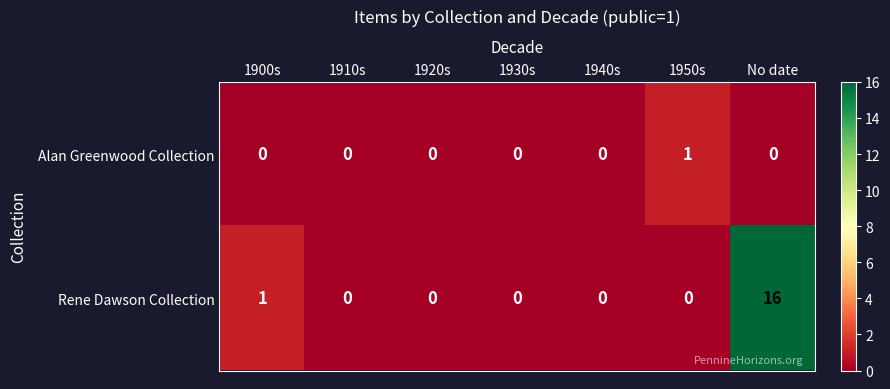

Which series has the largest total across all categories?

Rene Dawson Collection